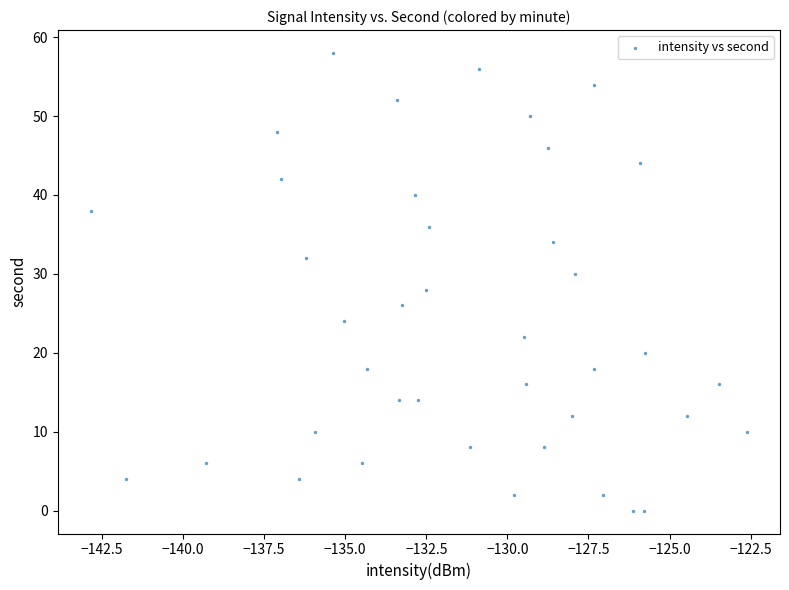

What is the range of Y values (max minus min)?

58